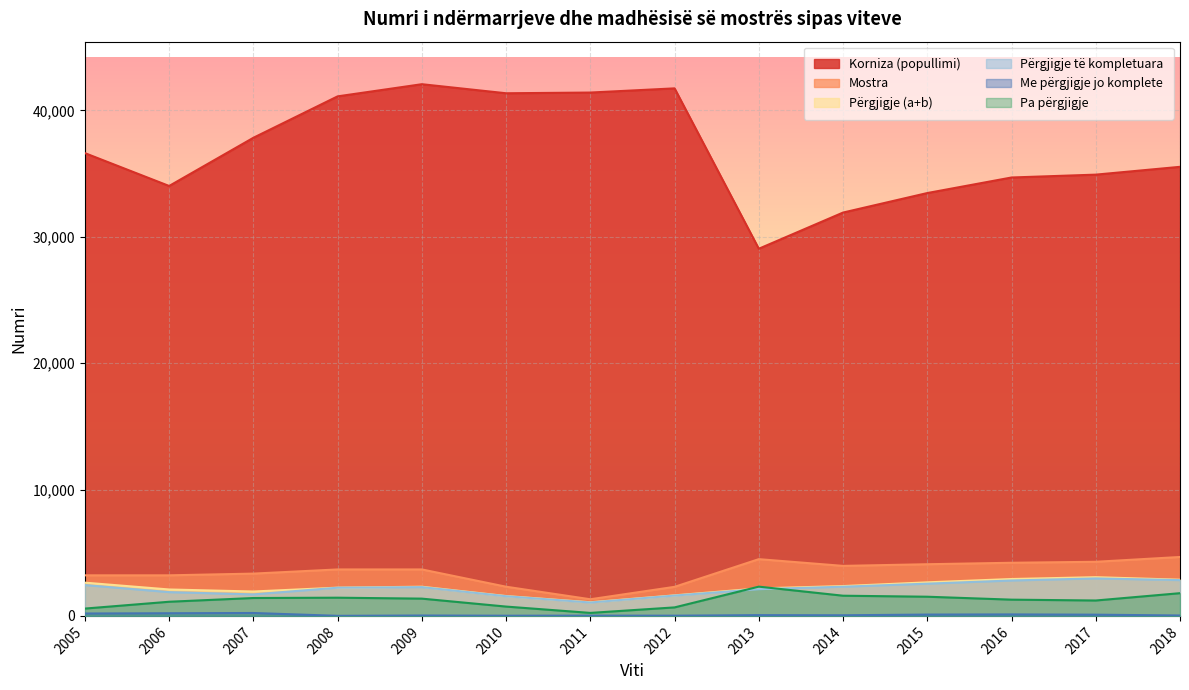

Between 2015 and 2012, which is larger?

2012